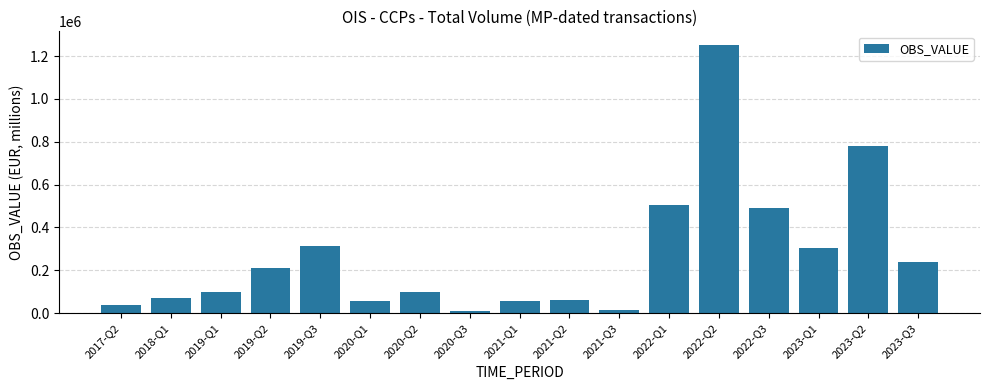

What is the label of the 13th bar from the right?

2019-Q3